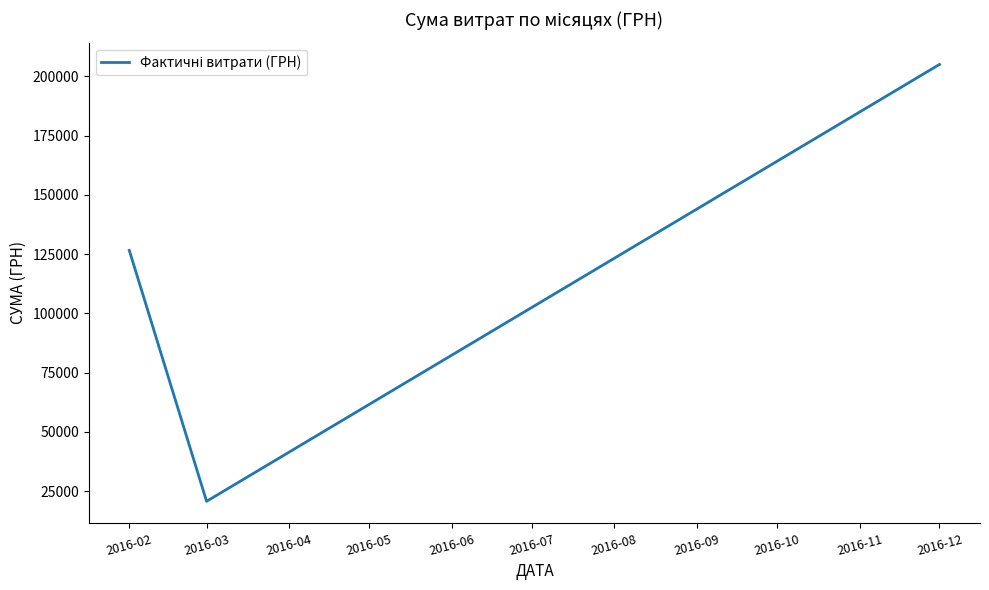

Which label corresponds to the smallest value in the chart?

2016-03